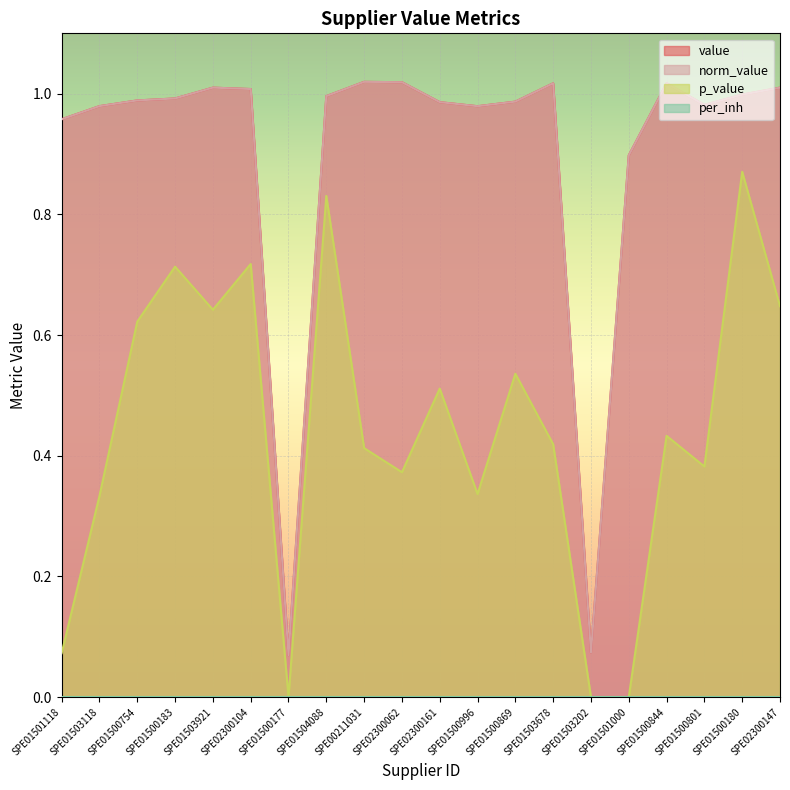

What is the value of the value point at the 19th from the left?

1.0